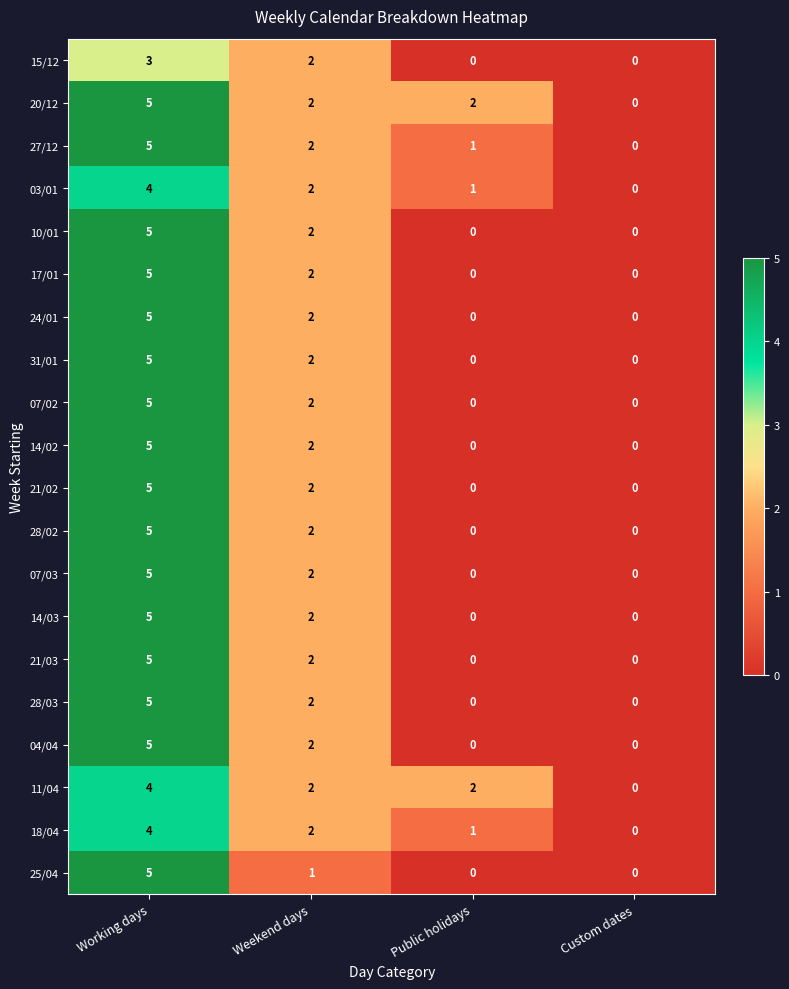

Which category has the highest value in the 20/12 series?

Working days